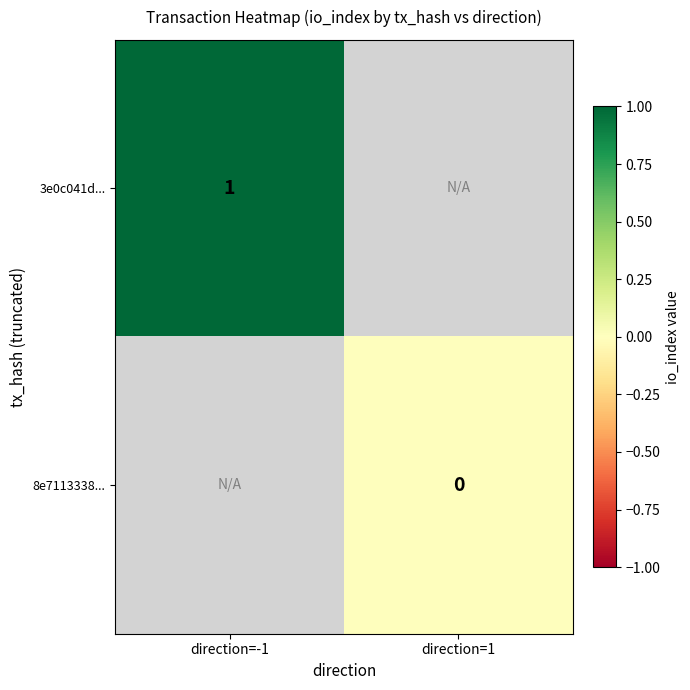

Which category has the highest value across all series?

direction=-1